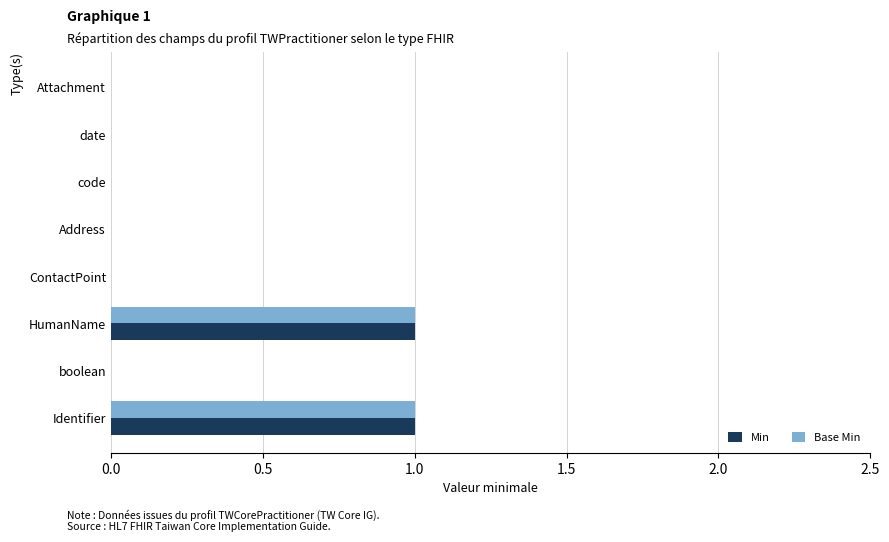

True or false: Min has a value of 0 at HumanName.

False